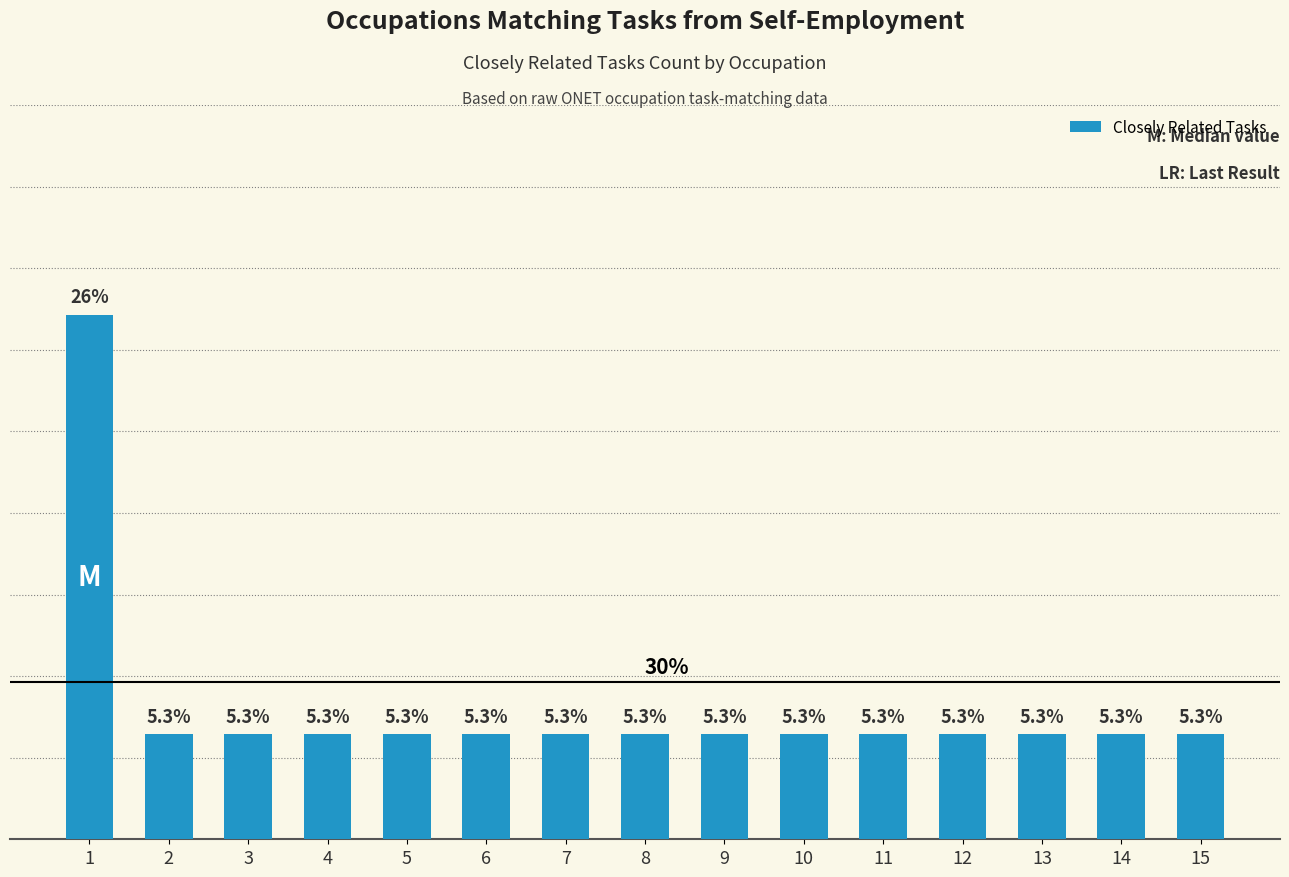

Between 1 and 15, which is larger?

1